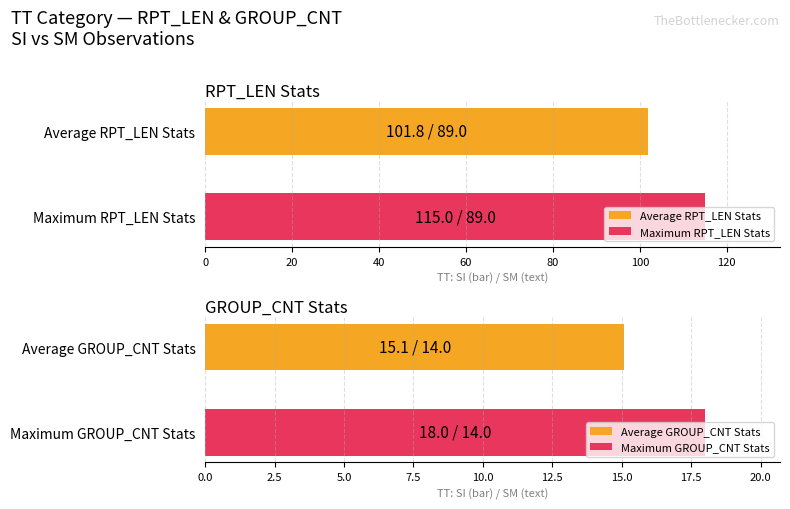

What is the maximum value for Average RPT_LEN Stats?

101.8